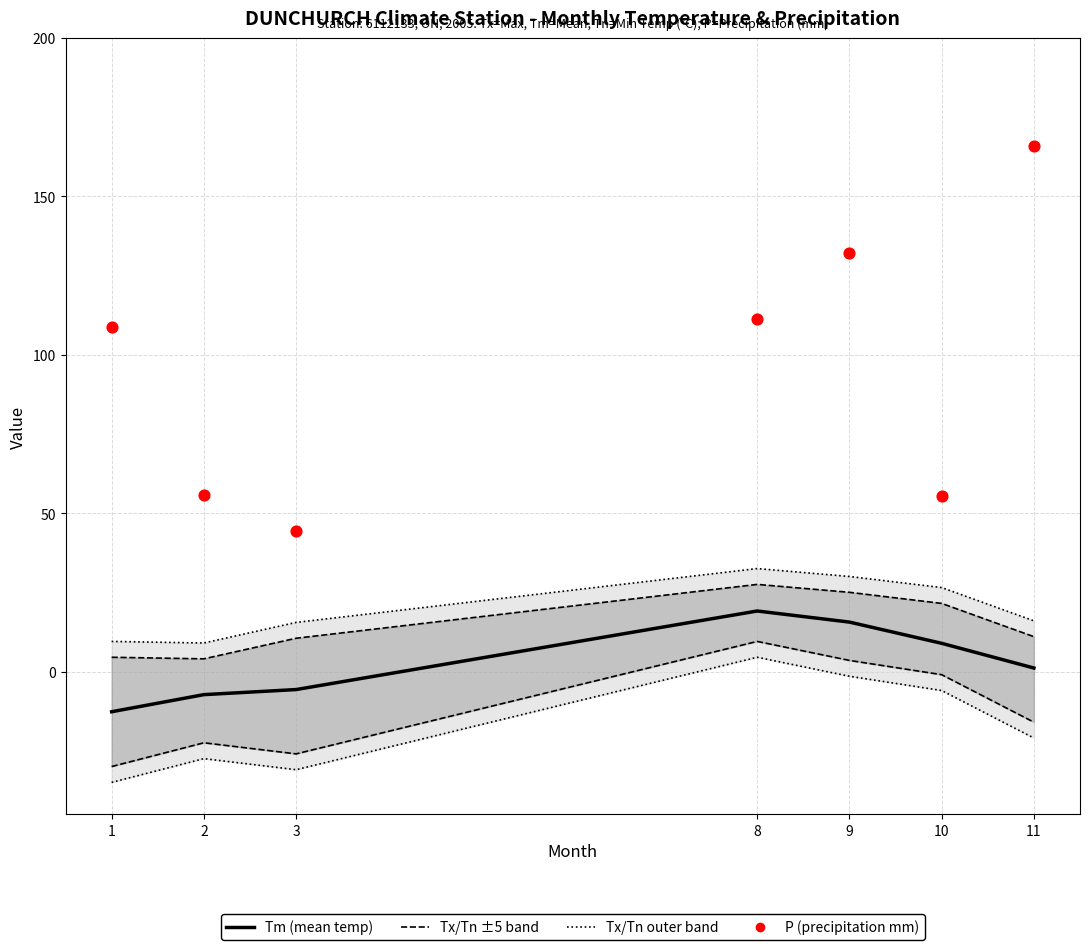

Which series contains the highest Y value?

P (precipitation mm)